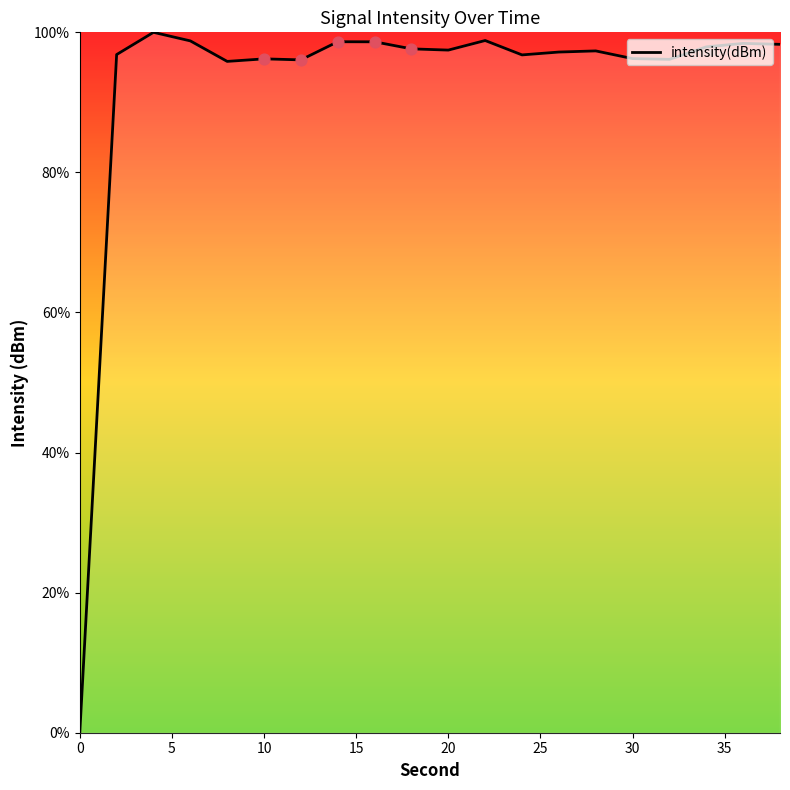

What is the greatest value displayed?

100.0